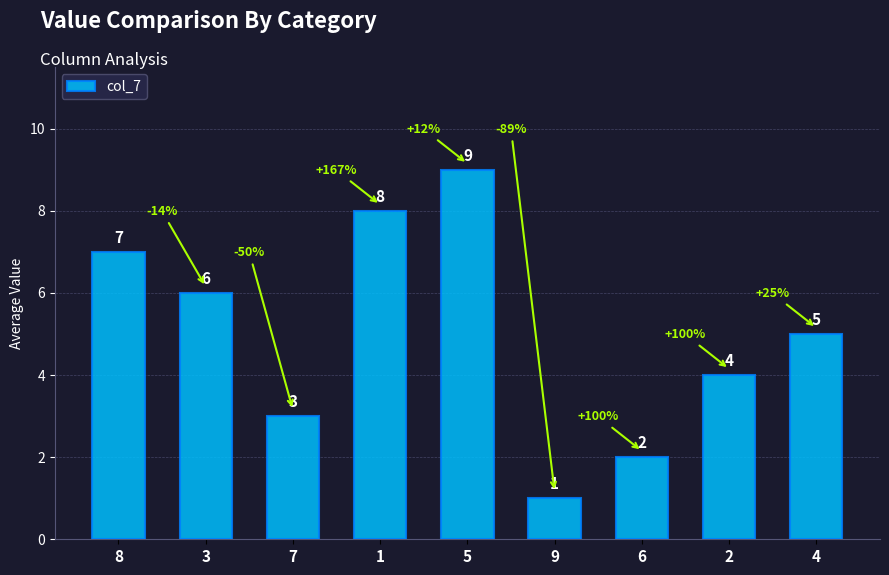

What is the difference between the values at 2 and 5?

5